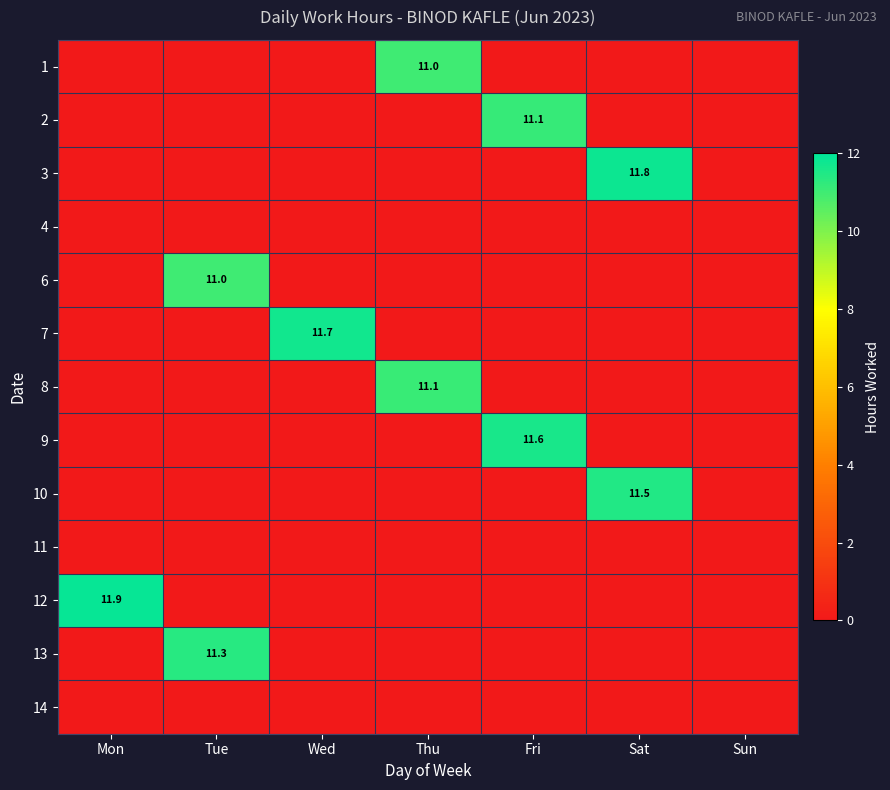

Is it true that 8 equals 11.1 at Thu?

True